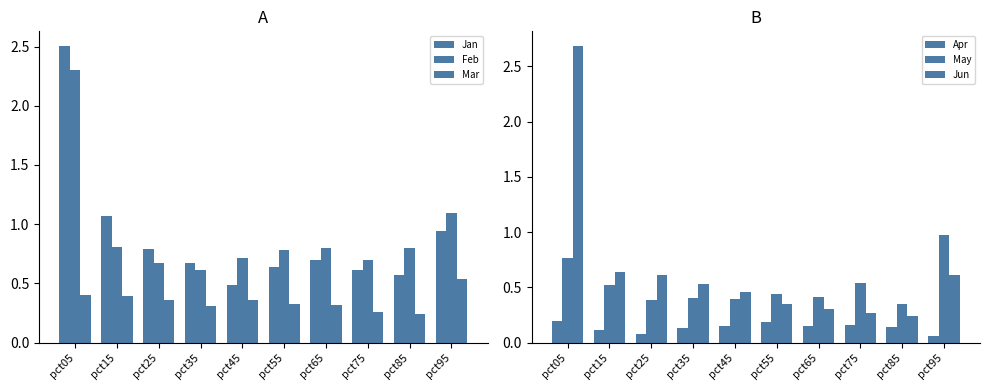

List the series in order of their peak value, lowest first.

Apr, Mar, May, Feb, Jan, Jun